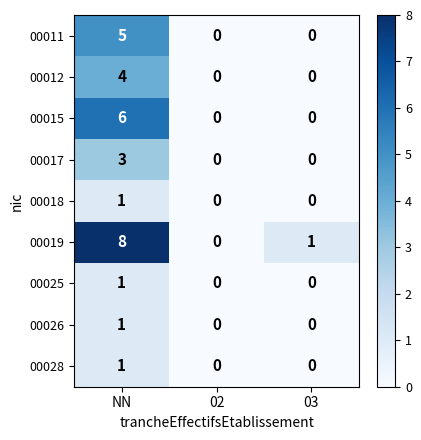

What is the maximum value shown in the chart?

8